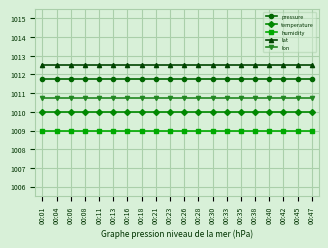

True or false: lon has a value of 1336.1 at 00:11.

False